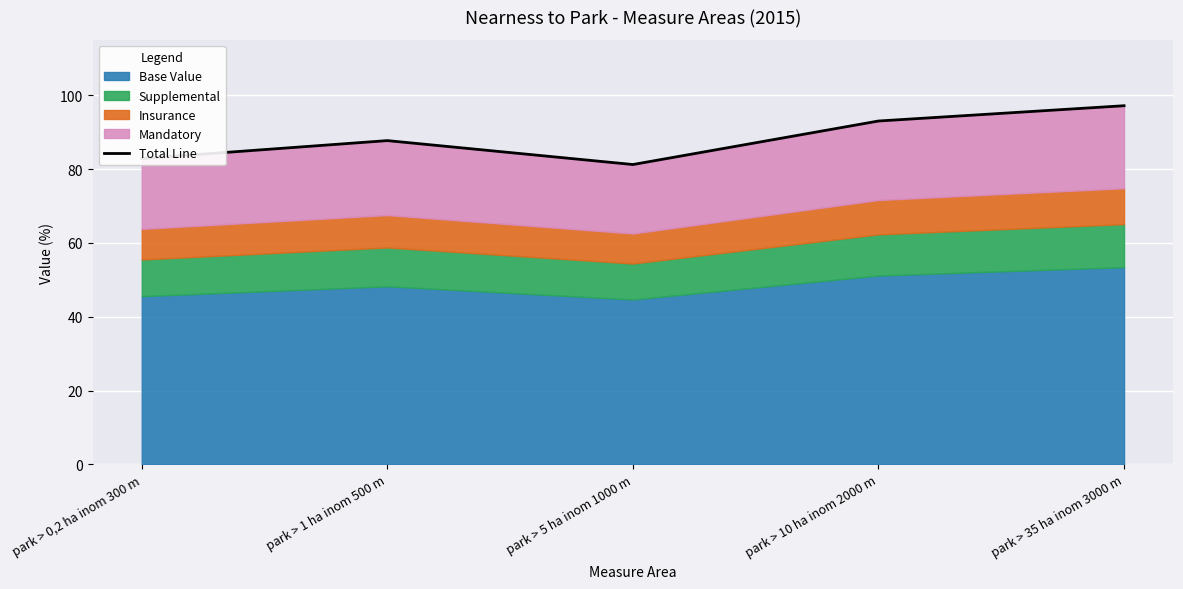

What is the difference between the maximum and second lowest values?

14.3